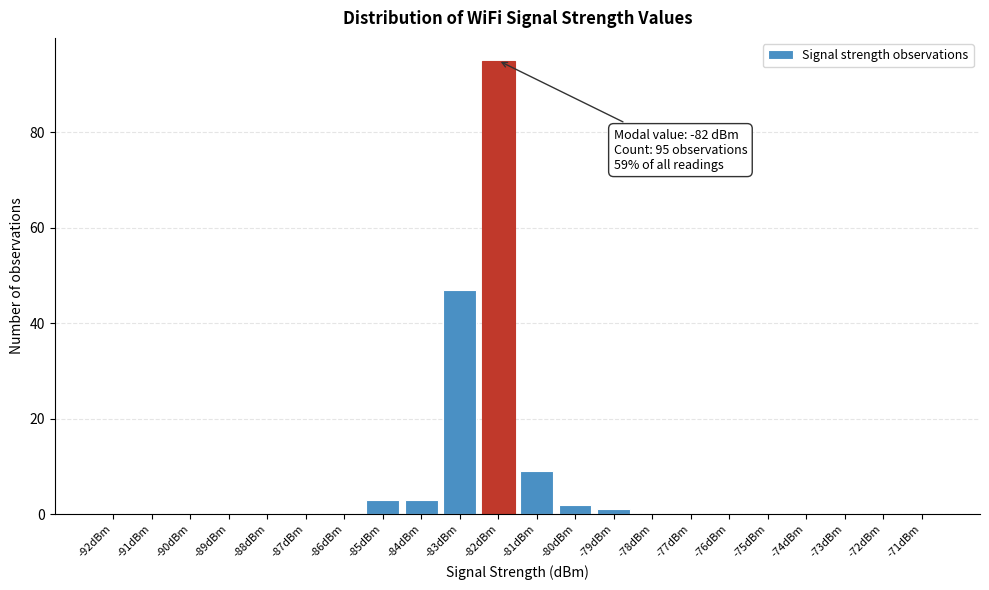

Reading right to left, transcribe all the data shown in this chart.

-71dBm=0	-72dBm=0	-73dBm=0	-74dBm=0	-75dBm=0	-76dBm=0	-77dBm=0	-78dBm=0	-79dBm=1	-80dBm=2	-81dBm=9	-82dBm=95	-83dBm=47	-84dBm=3	-85dBm=3	-86dBm=0	-87dBm=0	-88dBm=0	-89dBm=0	-90dBm=0	-91dBm=0	-92dBm=0